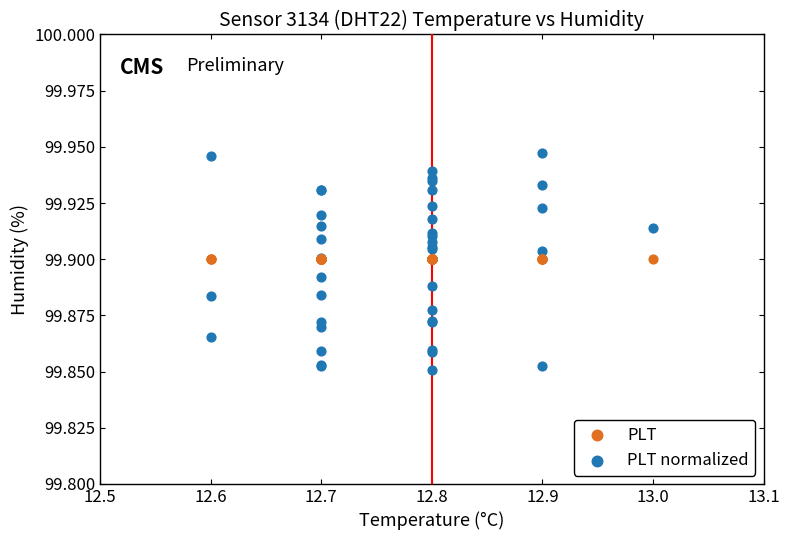

Which series reaches the maximum Y coordinate?

PLT normalized